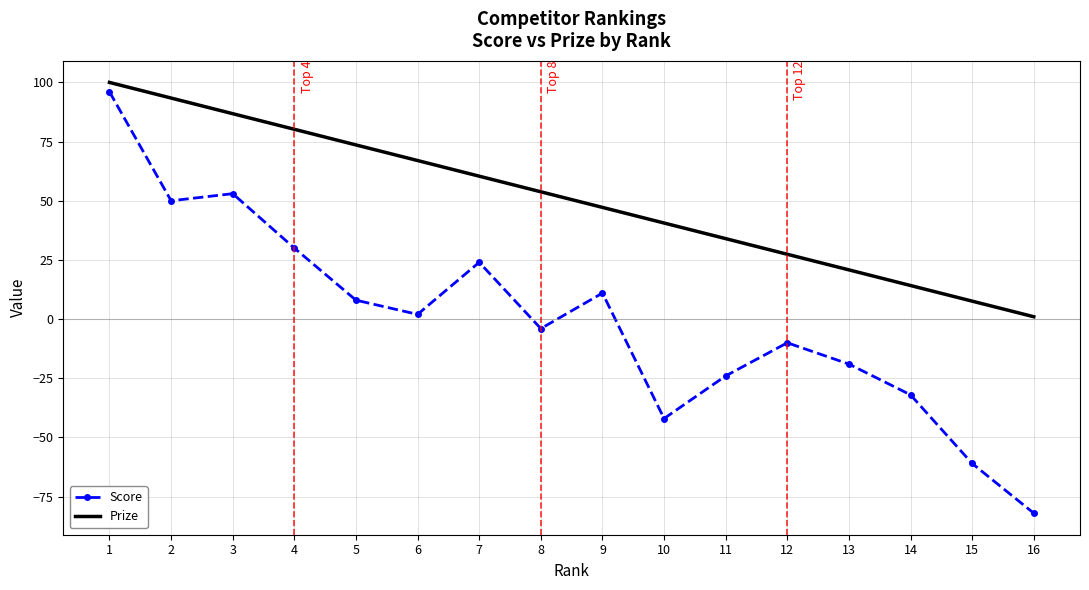

What is the maximum value for Prize?

100.0